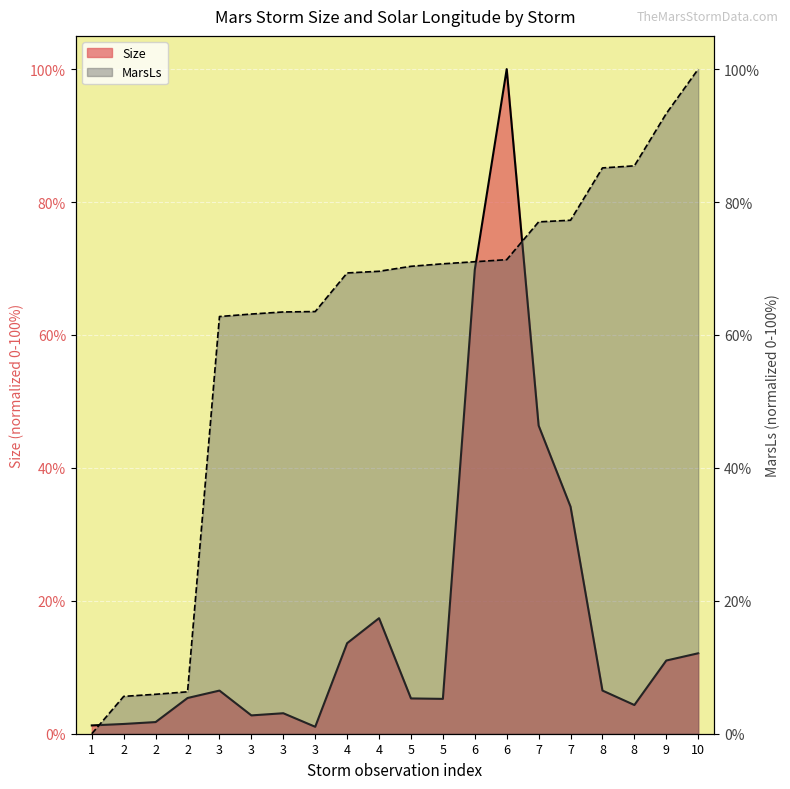

Rank the series at 3 from lowest to highest value.

Size, MarsLs